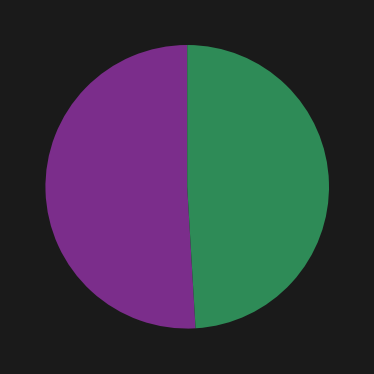

Is there any slice that represents more than half of the pie?

Yes